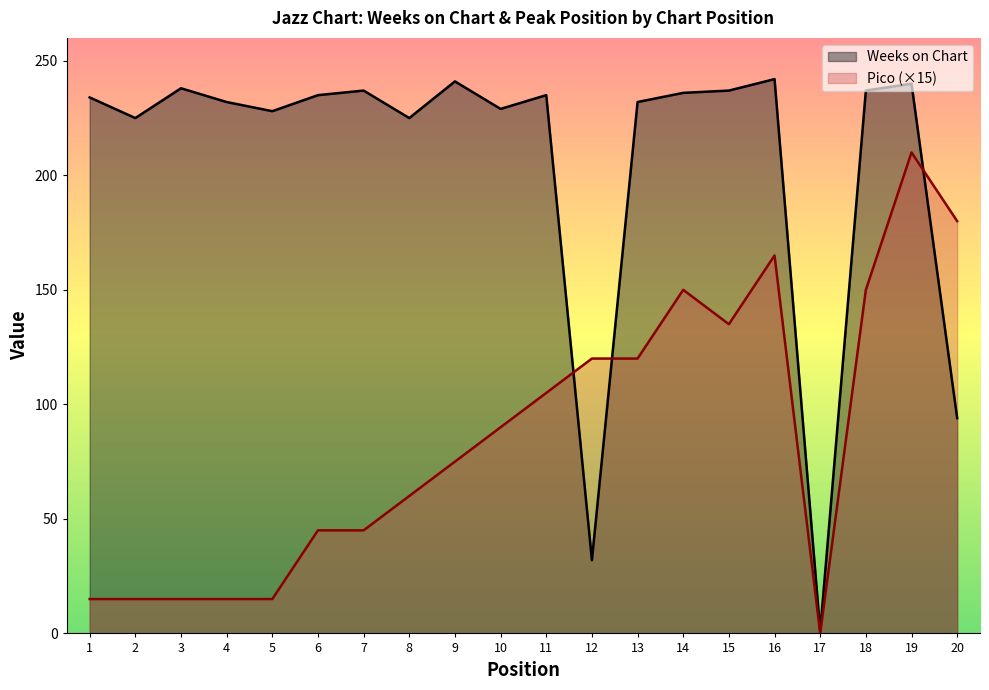

At which label does Pico reach its minimum?

17